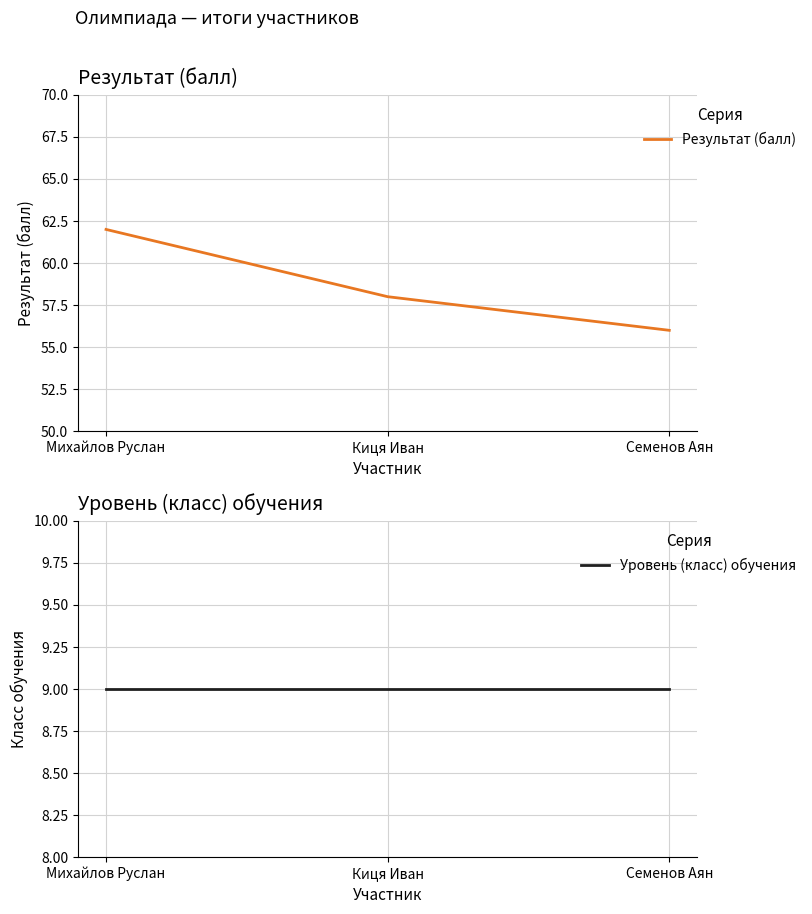

What is the average value of the Результат (балл) series?

59